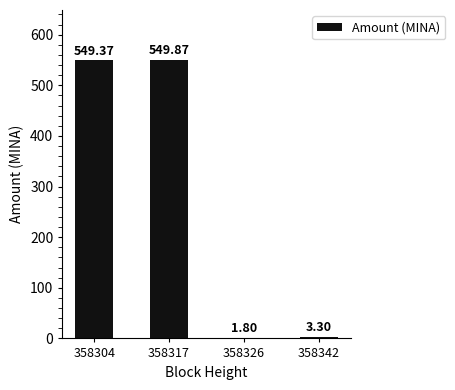

Between 358304 and 358317, which is larger?

358317